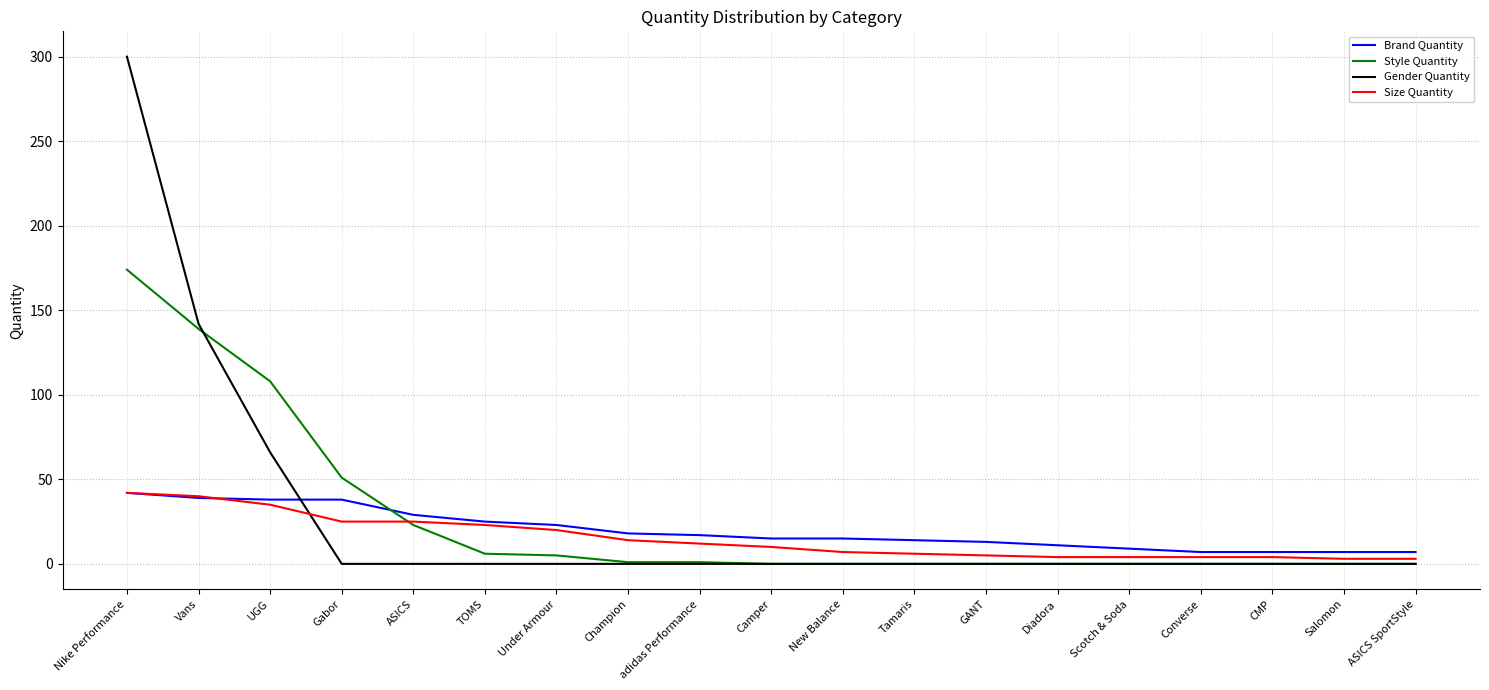

What is the spread (max minus min) of values at Tamaris?

14